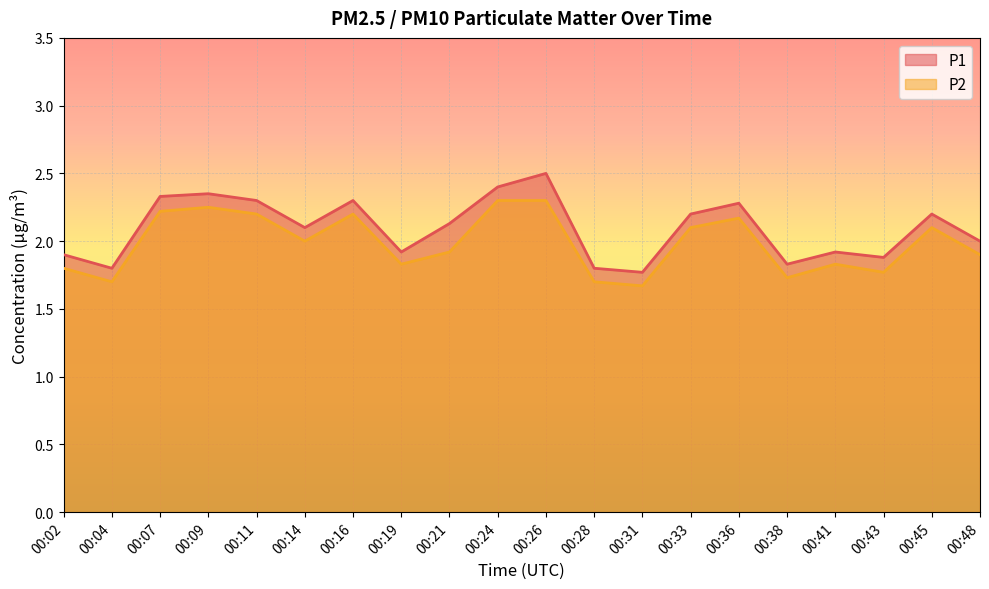

List the series in order of their overall mean, highest first.

P1, P2